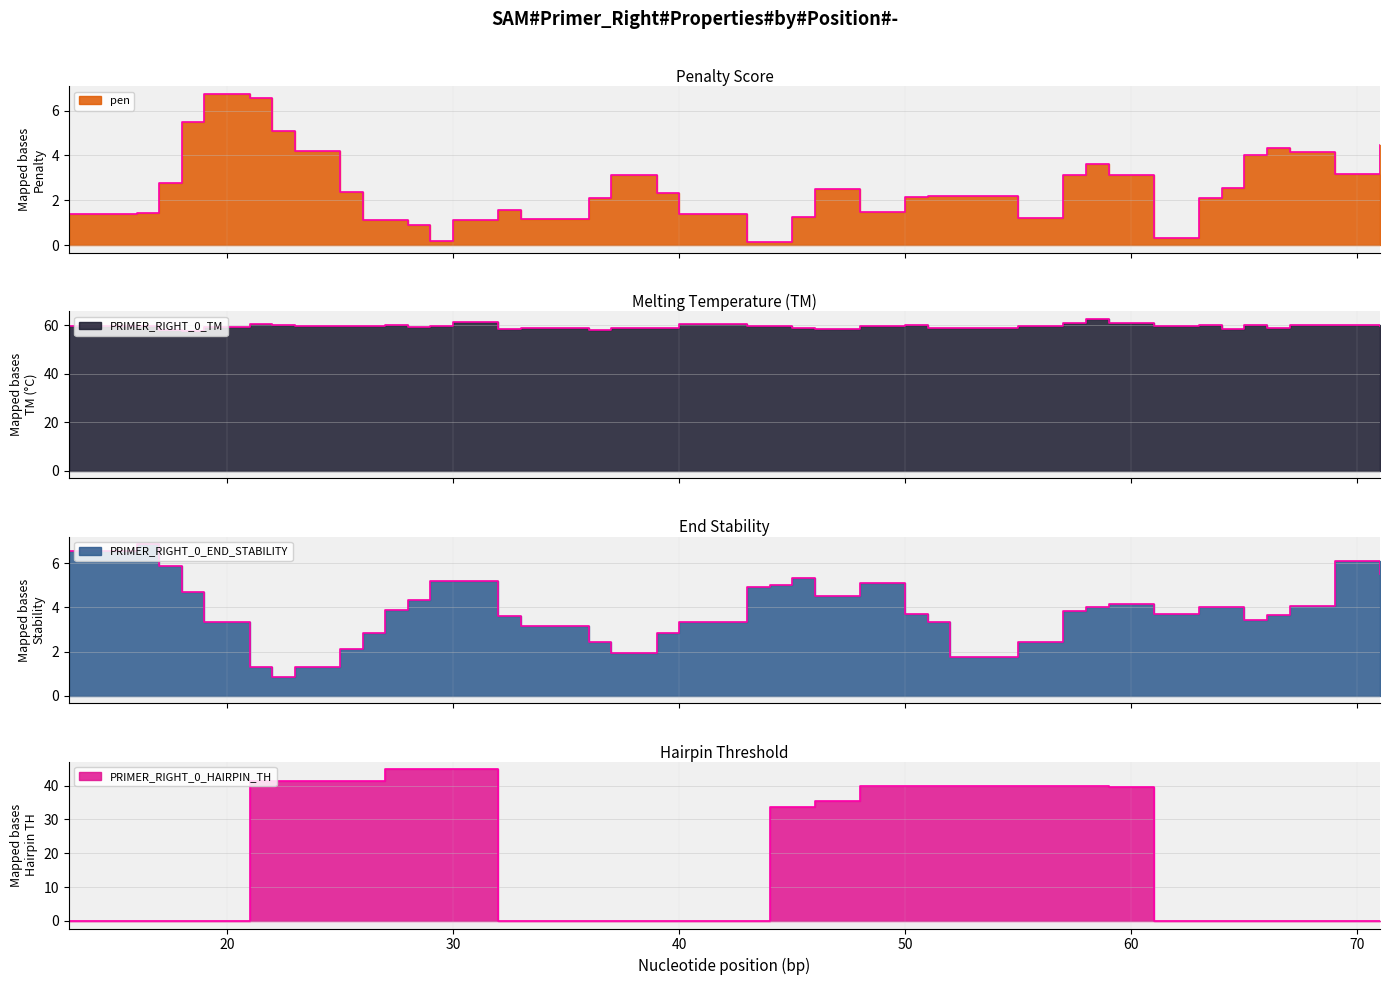

At which category is the sum across all series the highest?

30